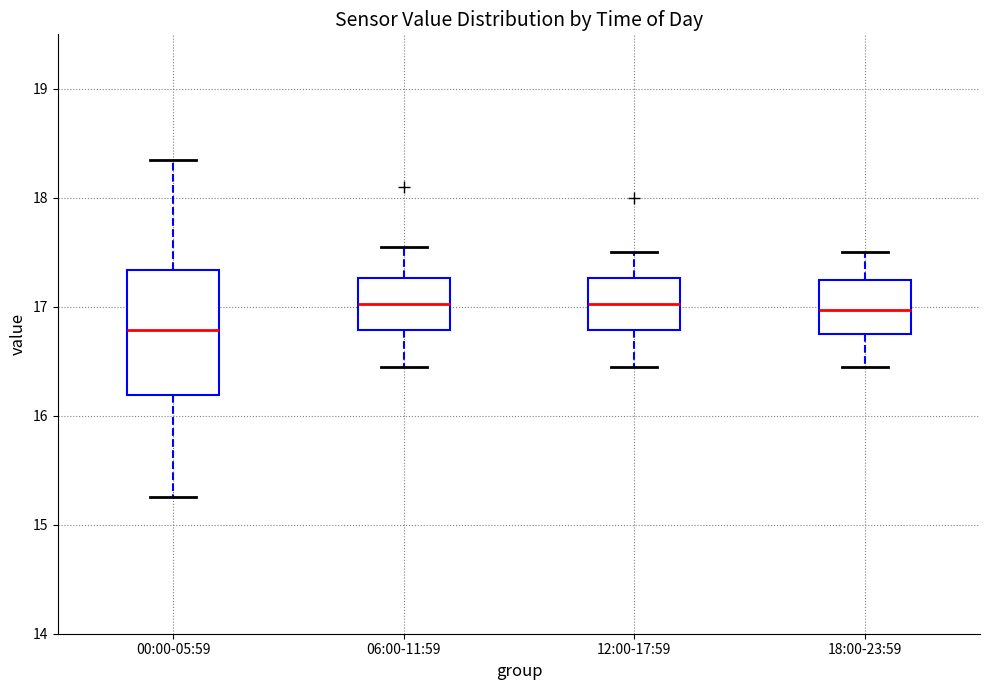

Which box is the tallest, from its lower edge to its upper edge?

00:00-05:59